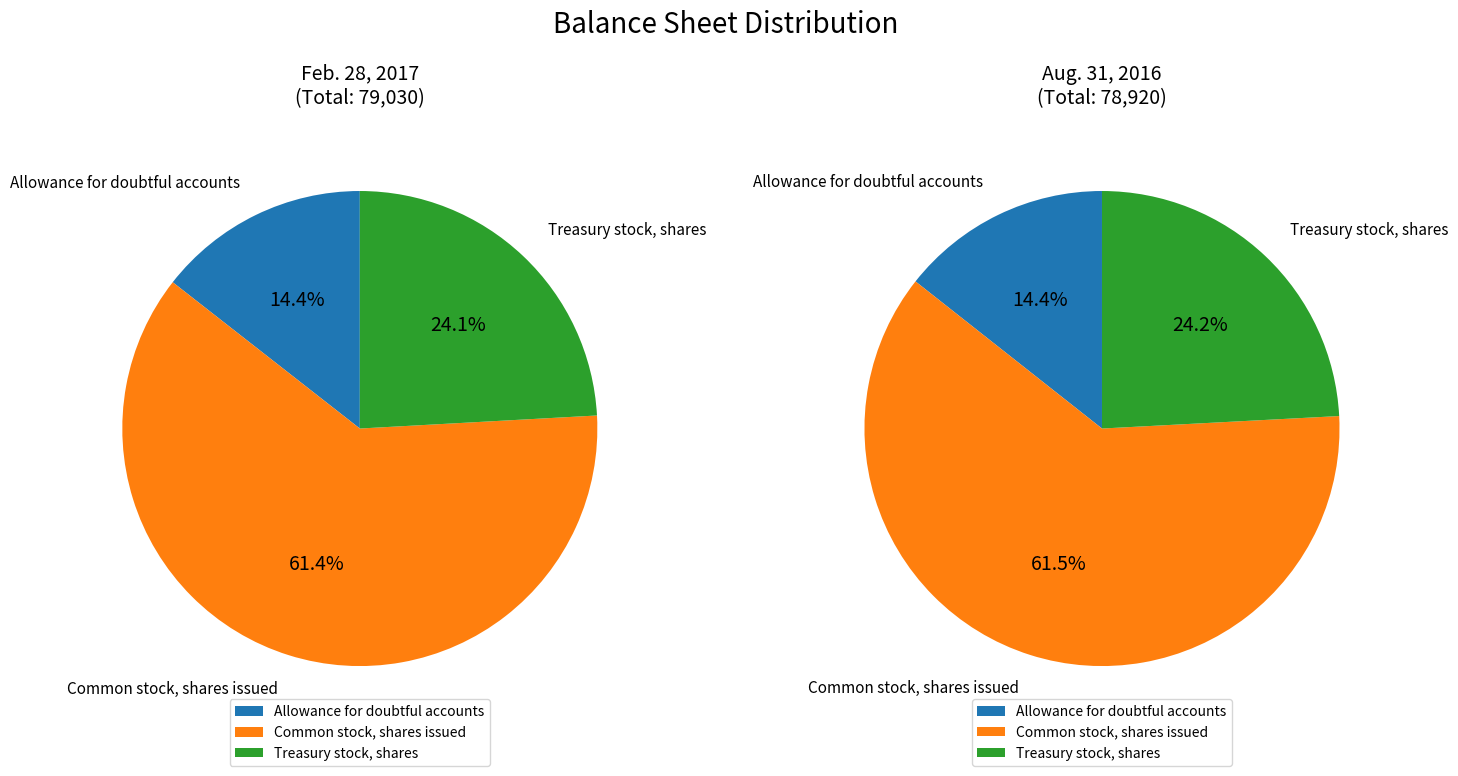

Which series has the largest range (max minus min)?

Aug. 31, 2016